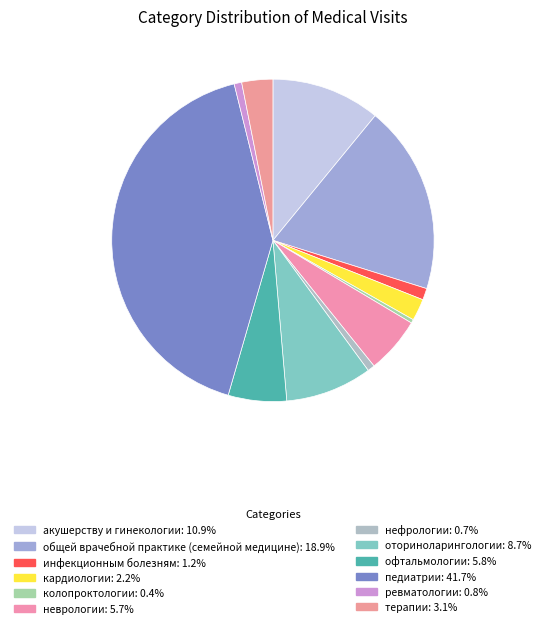

How many slices are in this pie chart?

12